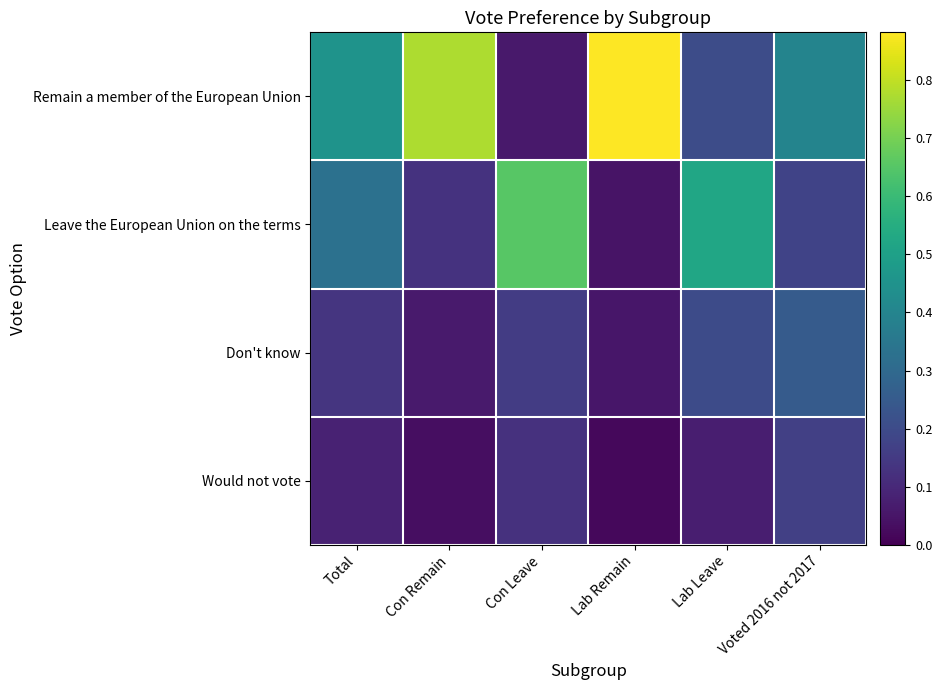

Reading left to right, list all the values displayed in this chart.

Remain a member of the European Union: Total=0.5	Con Remain=0.8	Con Leave=0.1	Lab Remain=0.9	Lab Leave=0.2	Voted 2016 not 2017=0.4
Leave the European Union on the terms: Total=0.3	Con Remain=0.1	Con Leave=0.7	Lab Remain=0.0	Lab Leave=0.5	Voted 2016 not 2017=0.2
Don't know: Total=0.1	Con Remain=0.1	Con Leave=0.2	Lab Remain=0.1	Lab Leave=0.2	Voted 2016 not 2017=0.3
Would not vote: Total=0.1	Con Remain=0.0	Con Leave=0.1	Lab Remain=0.0	Lab Leave=0.1	Voted 2016 not 2017=0.2